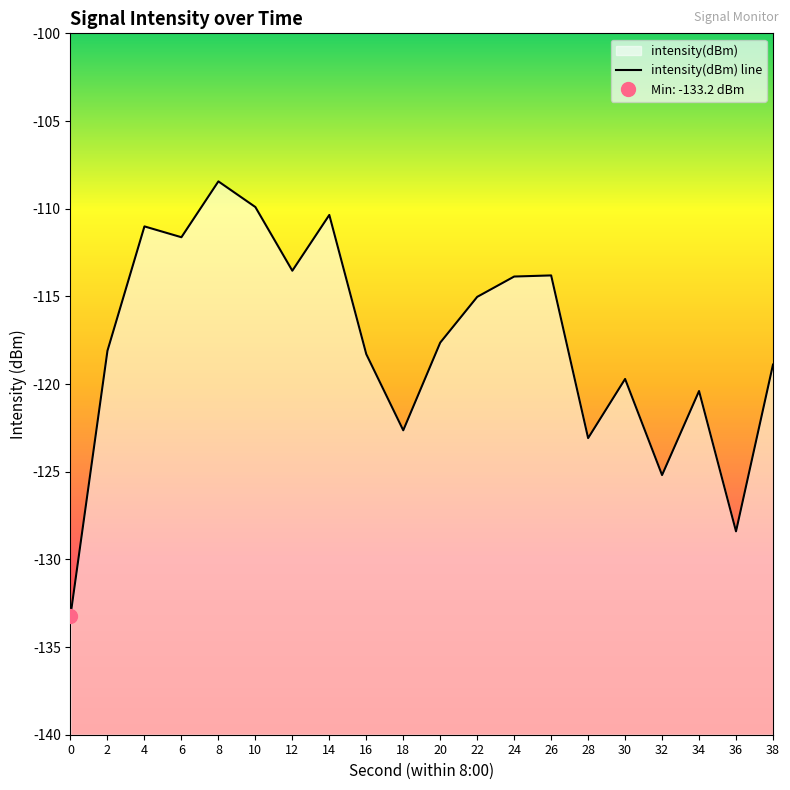

Is it true that the value at 26 is -113.8?

True